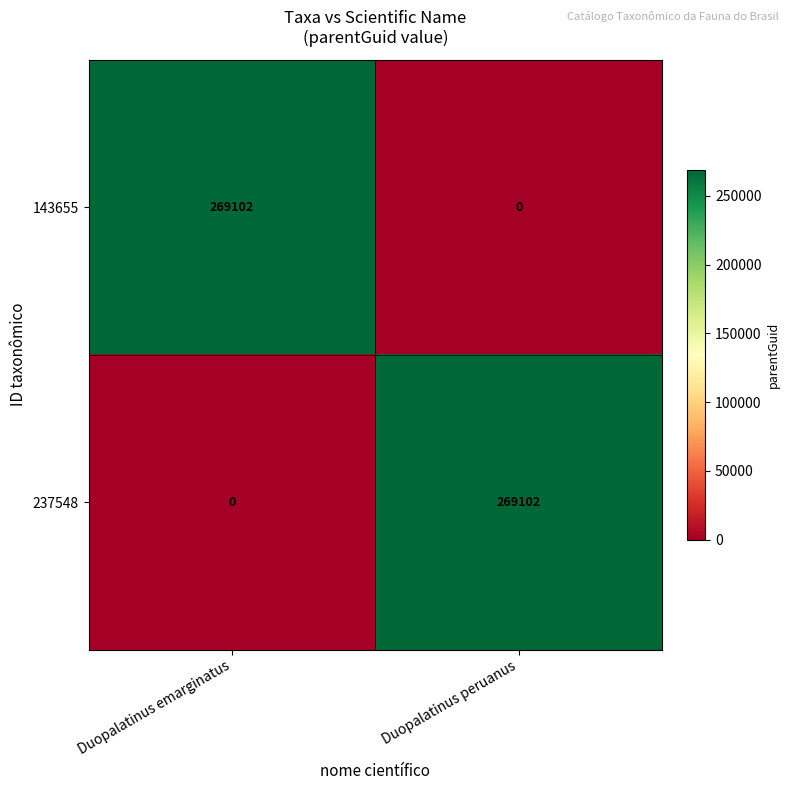

What is the greatest value displayed?

269102